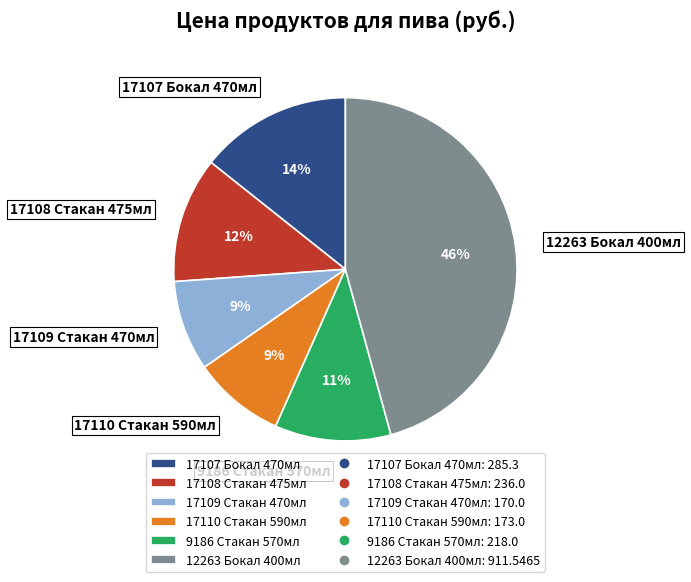

Between 12263 Бокал 400мл and 17109 Стакан 470мл, which is larger?

12263 Бокал 400мл